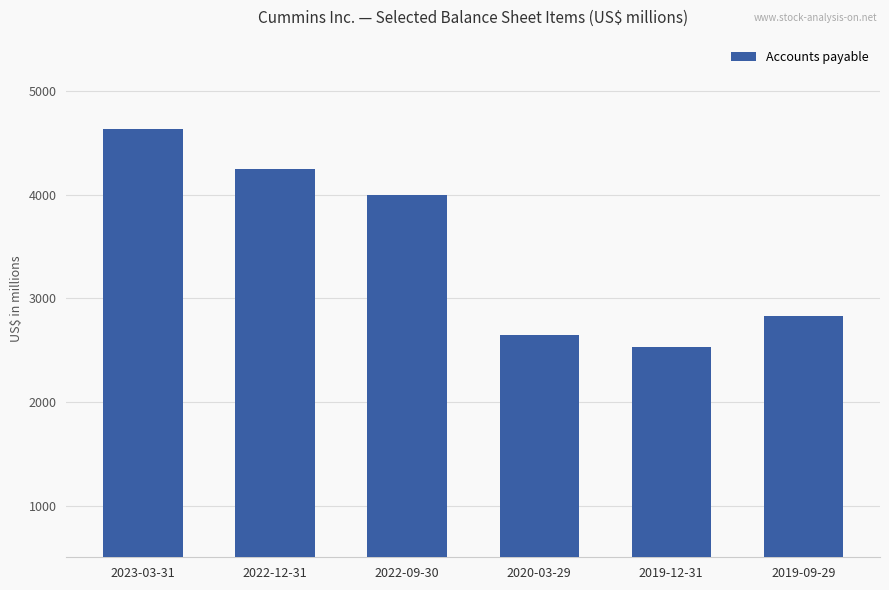

What is the value of the 4th bar from the left?

2648